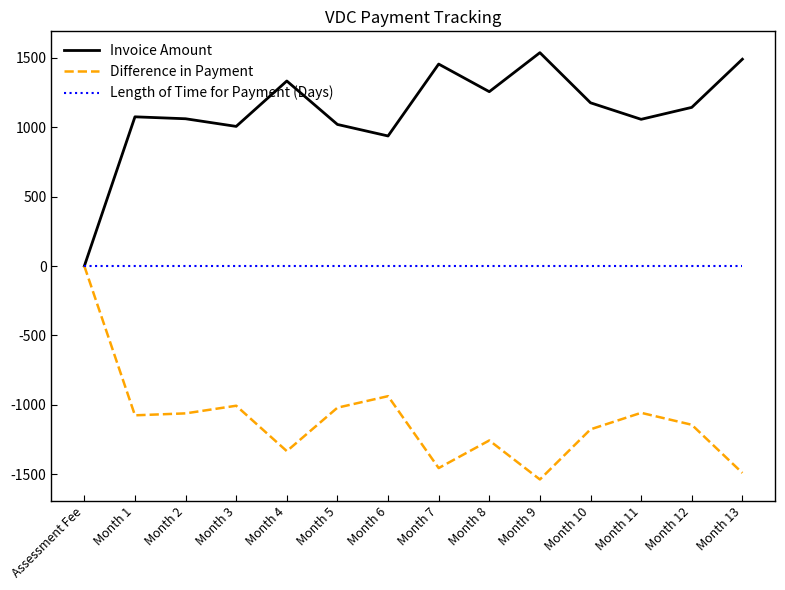

At Month 6, list the series in order from largest to smallest.

Invoice Amount, Length of Time for Payment (Days), Difference in Payment